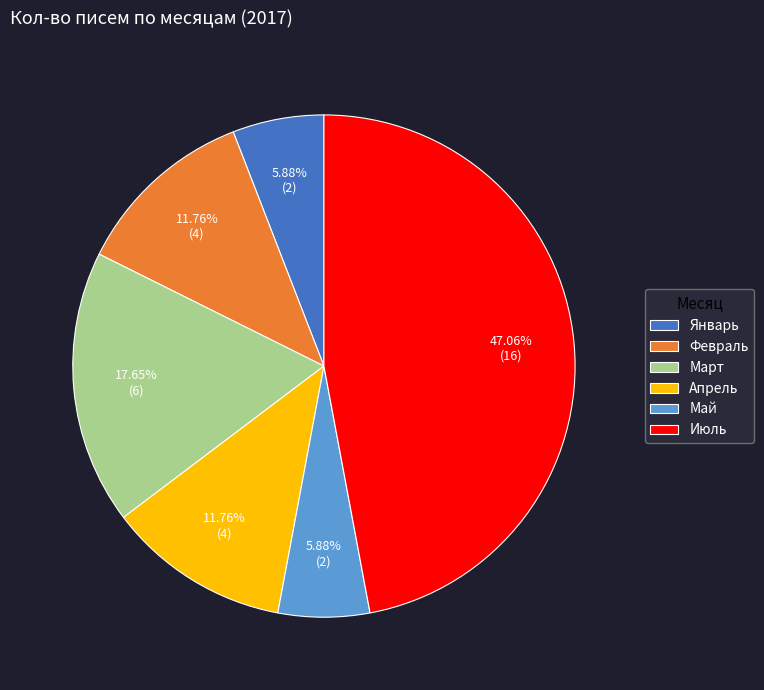

What percentage is the Февраль slice, to the nearest percent?

12%